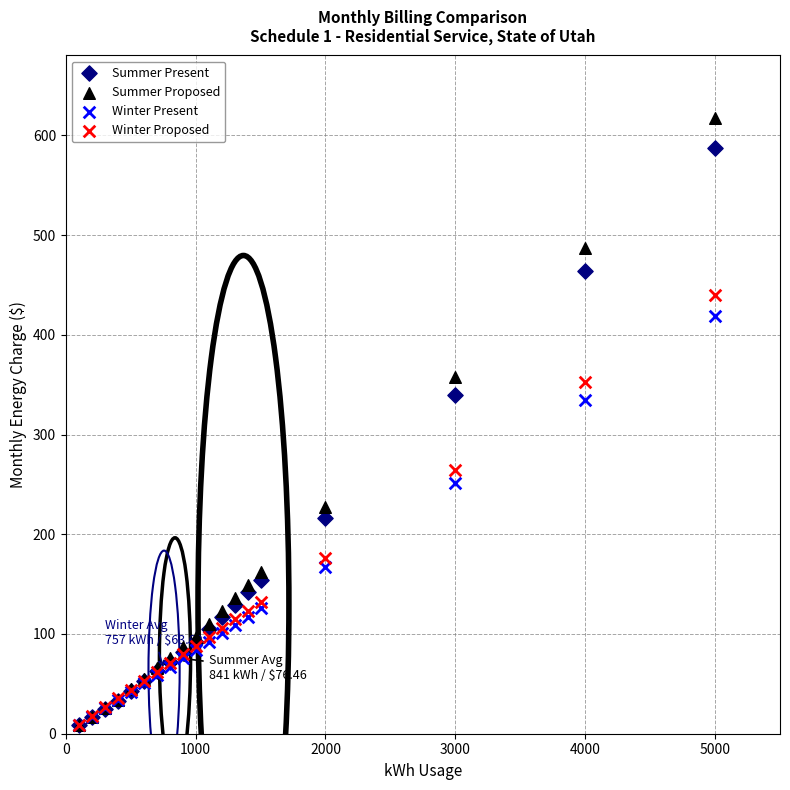

What are all the series names shown in the legend?

Summer Present, Summer Proposed, Winter Present, Winter Proposed